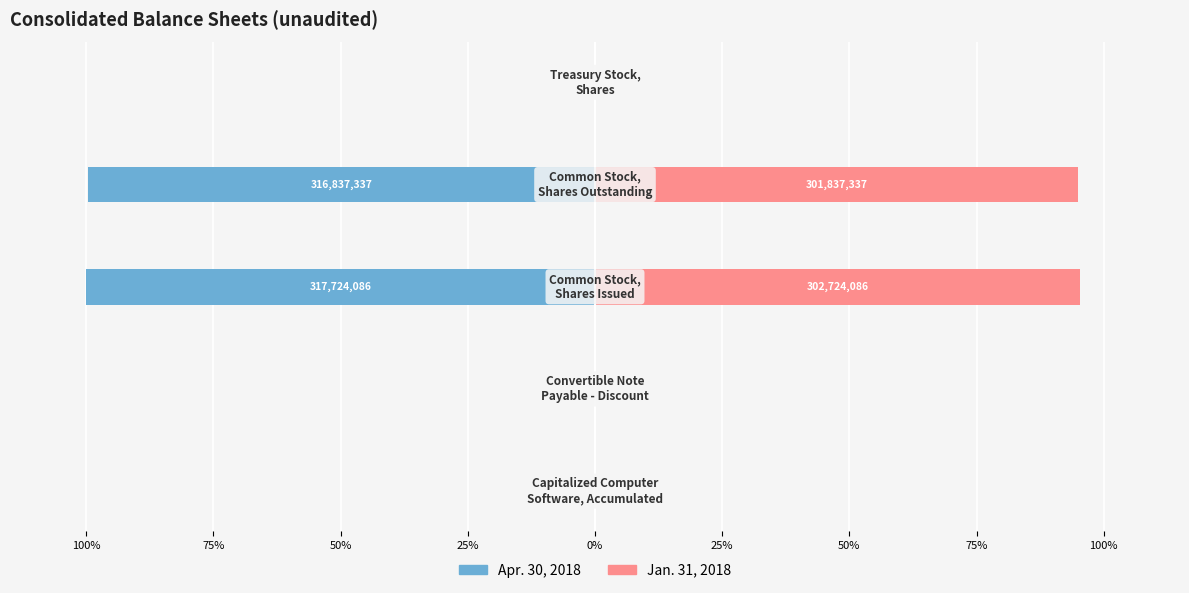

How many bars are there in each group?

2